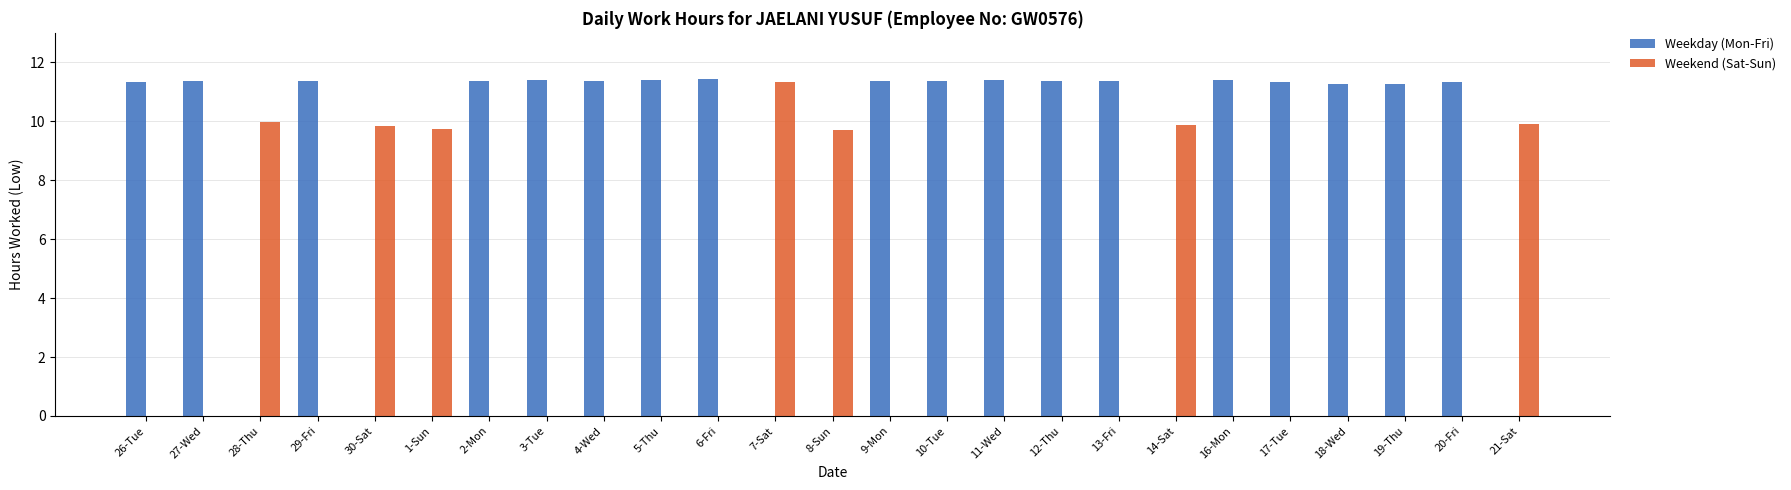

Is it true that Weekday (Mon-Fri) equals 6.8 at 2-Mon?

False